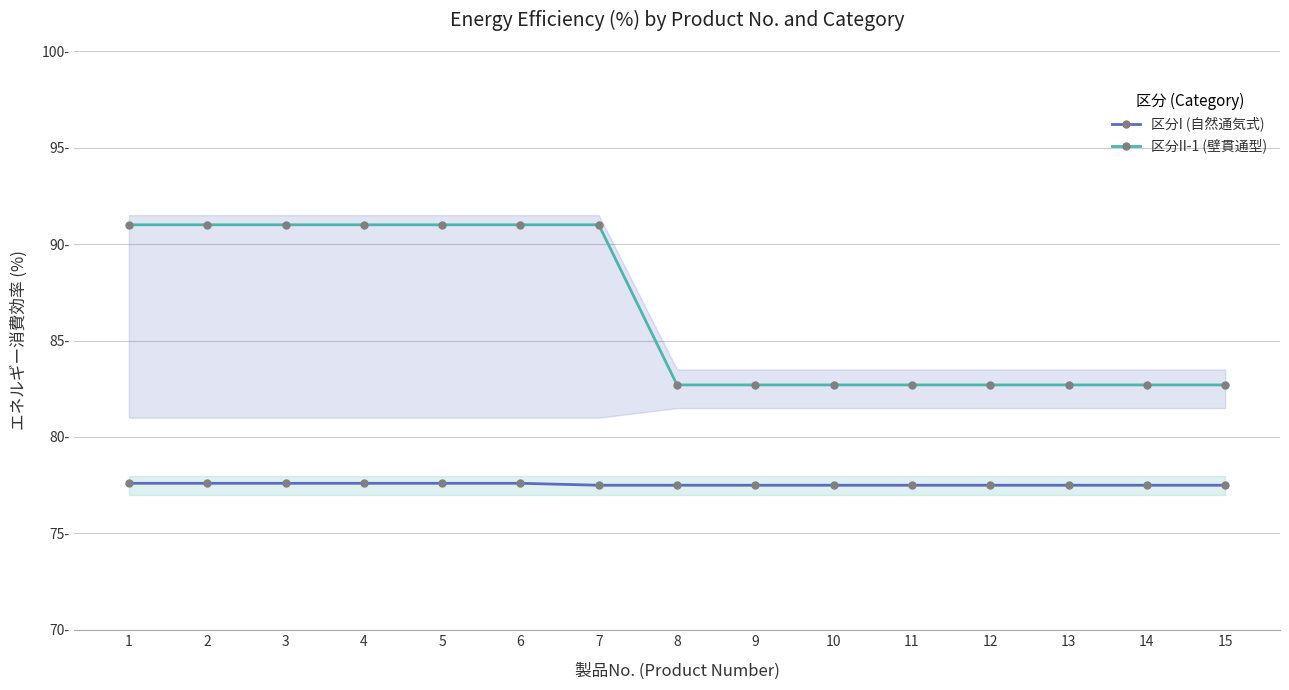

What is the sum of all 区分I (自然通気式) values?

1163.1